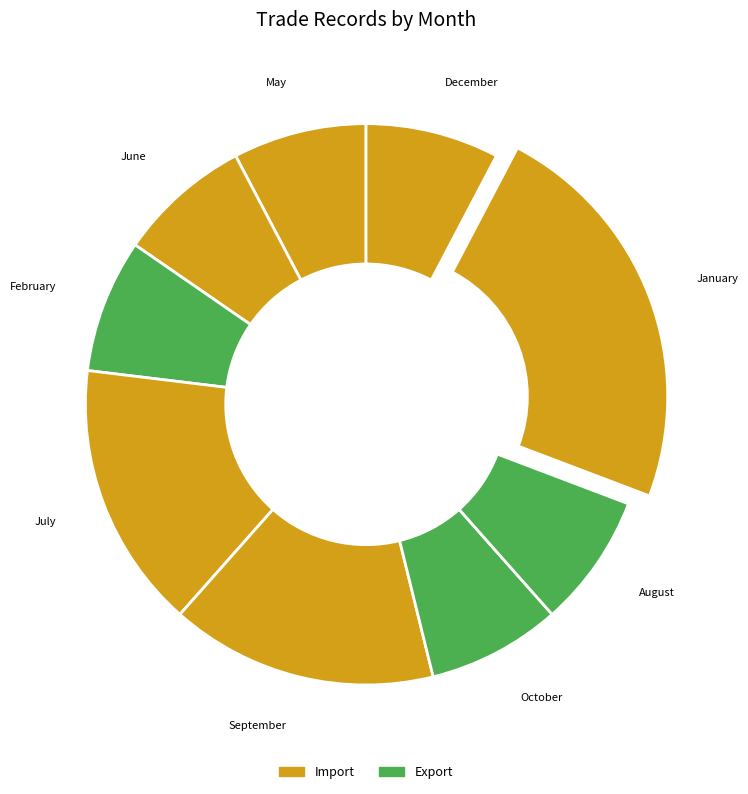

Is the sum of July and May greater than half?

No